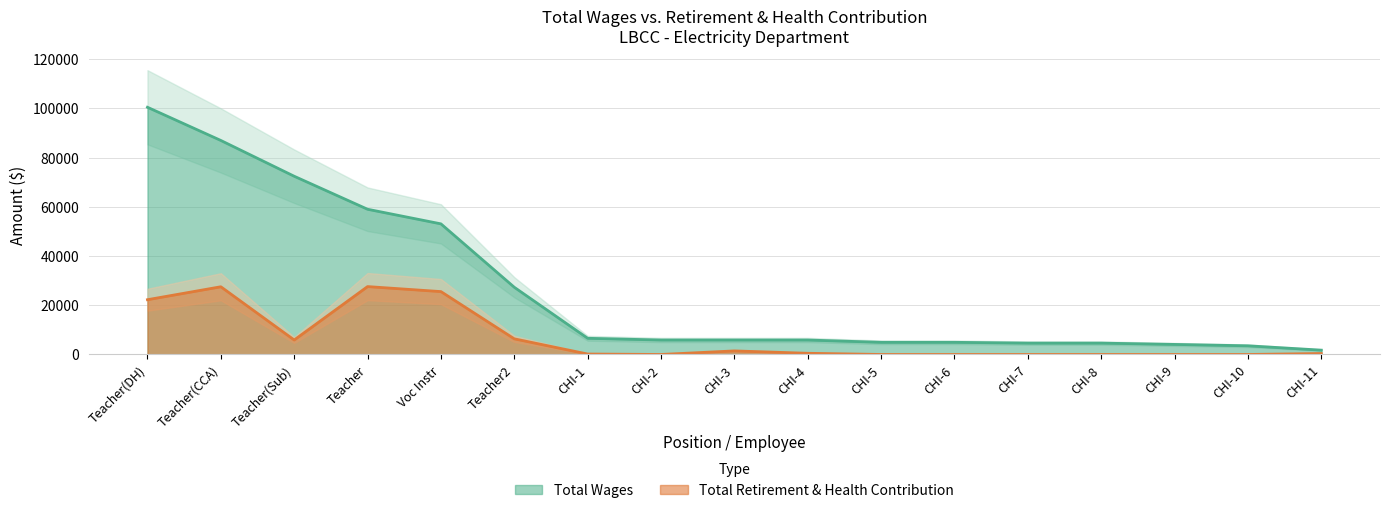

What value does the Total Wages series have at Teacher(Sub)?

72403